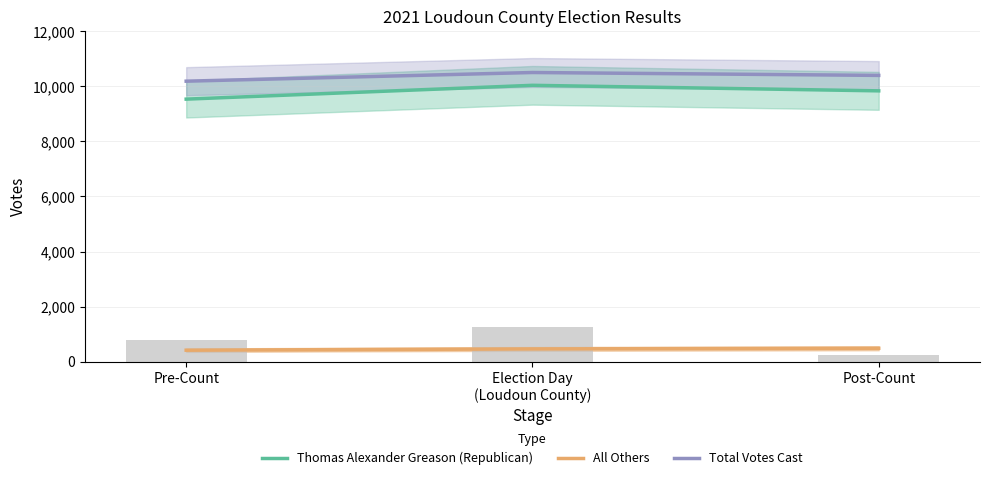

Which category has the lowest value in the Total Votes Cast series?

Pre-Count